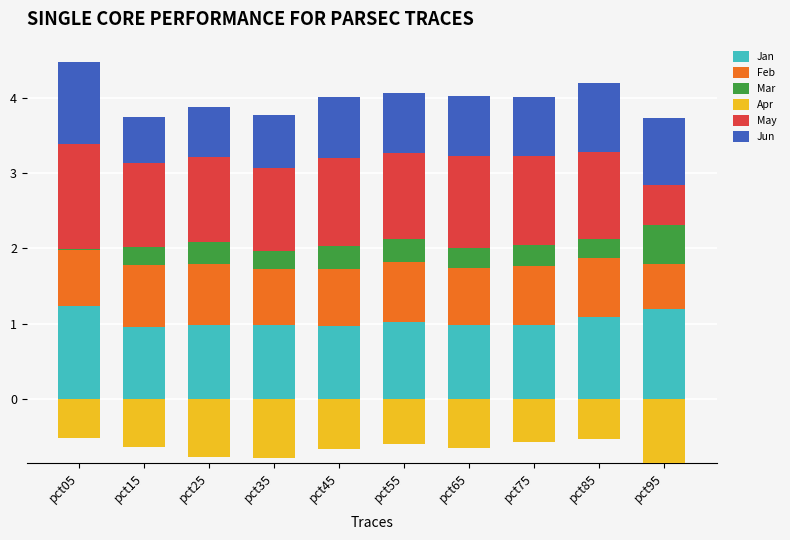

What is the minimum value for Jan?

1.0